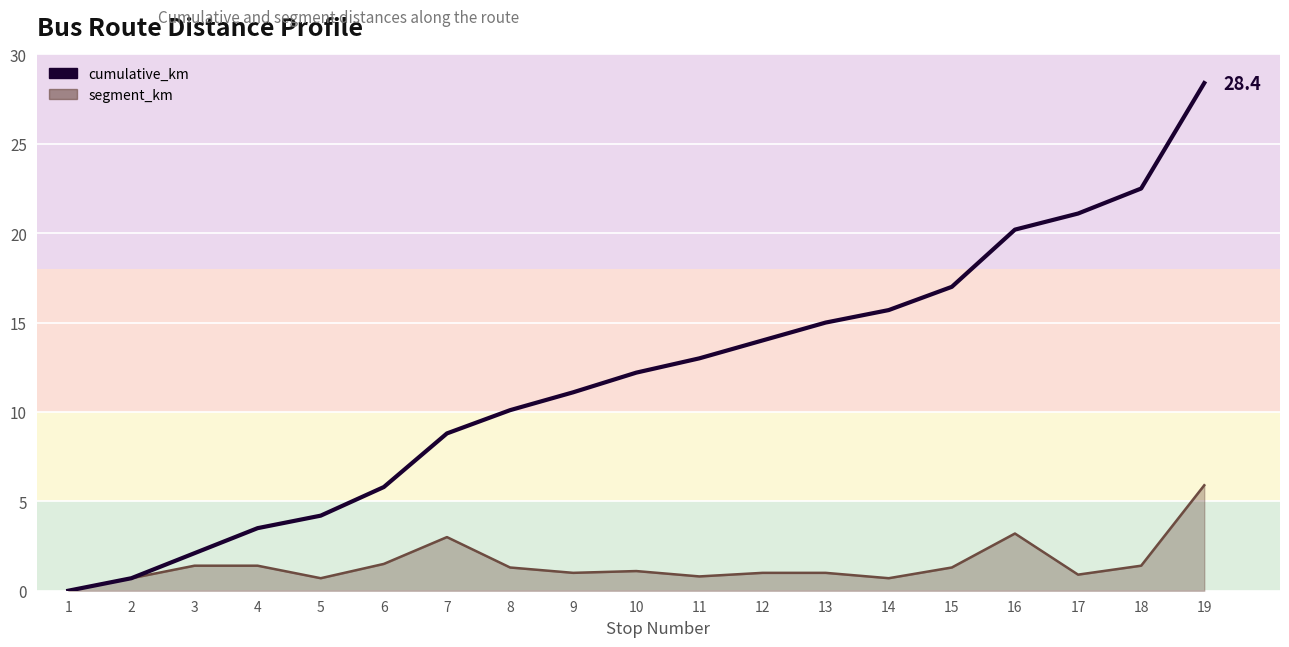

The value at 2 is 0.5. True or false?

False